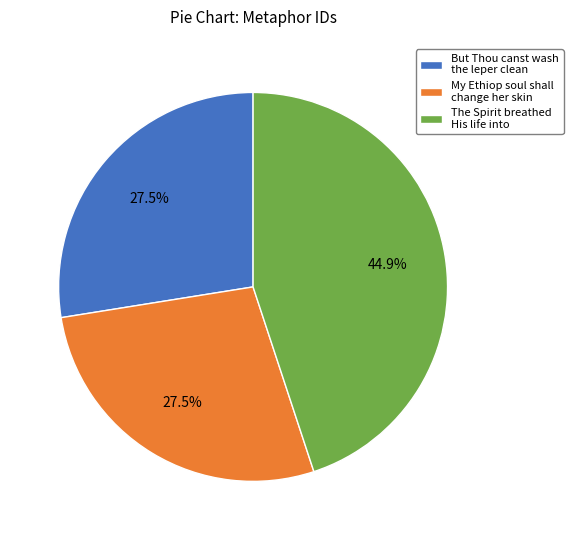

What is the largest slice in the pie chart?

The Spirit breathed His life into